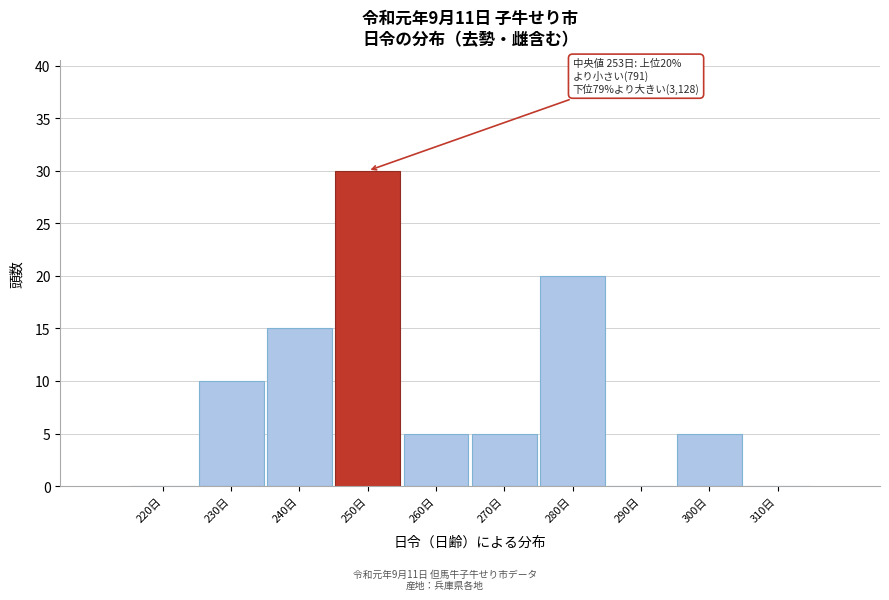

Reading right to left, what are all the values shown in this chart?

310日=0	300日=5	290日=0	280日=20	270日=5	260日=5	250日=30	240日=15	230日=10	220日=0